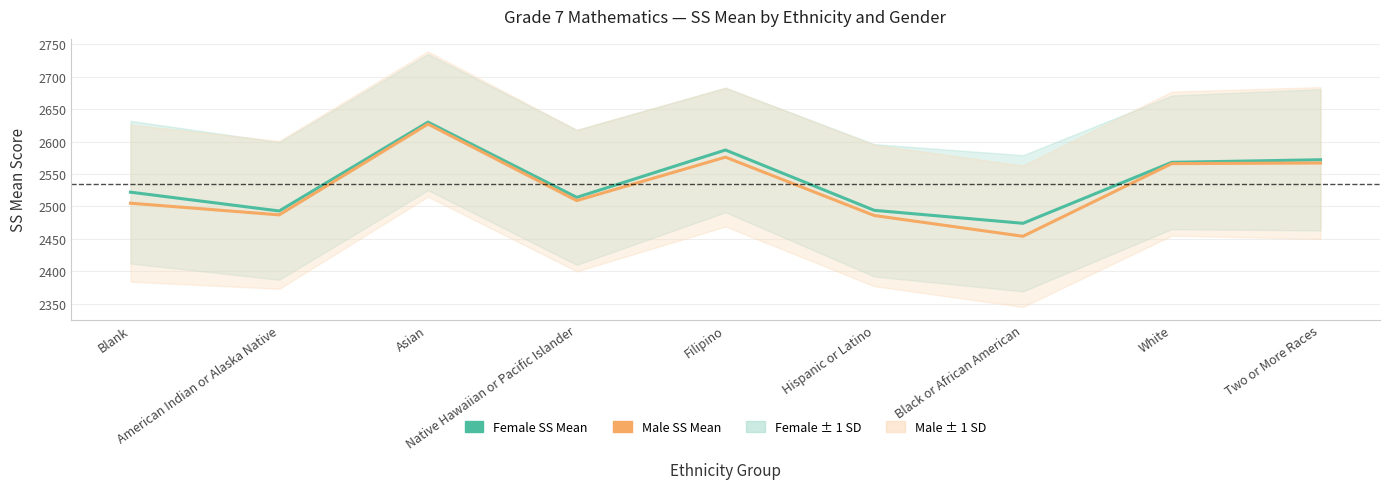

At which label does Female SS Mean first exceed 2522?

Asian